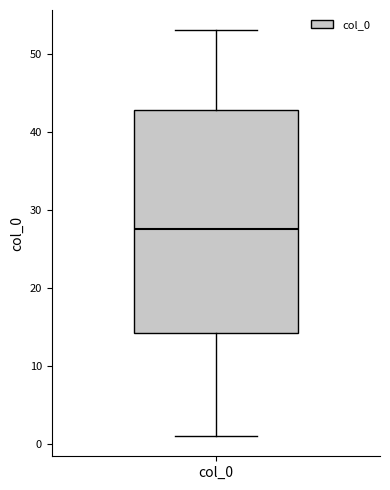

Where is the lower edge of the box for col_0 on the y-axis? The values are not printed on the chart, so give them approximately, as read against the axis.

14